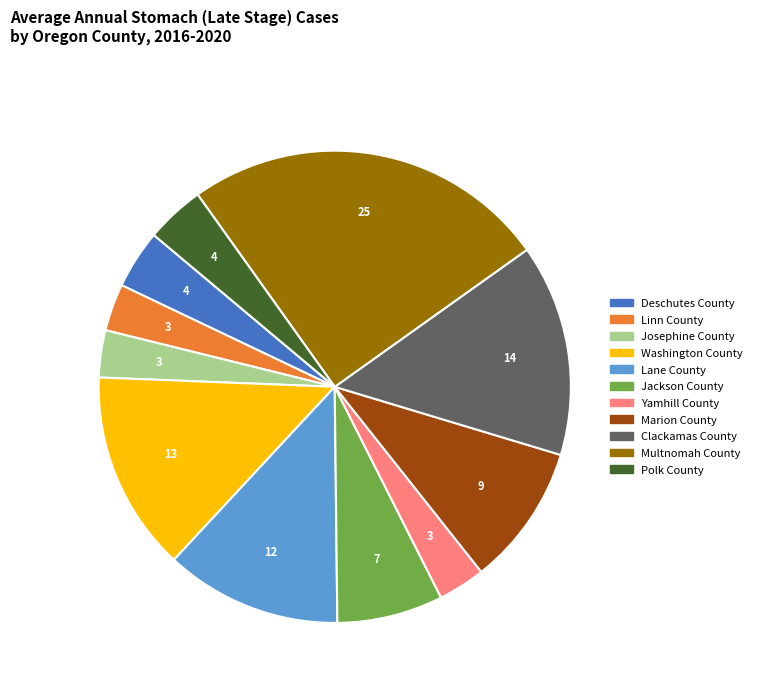

How many slices are in this pie chart?

11